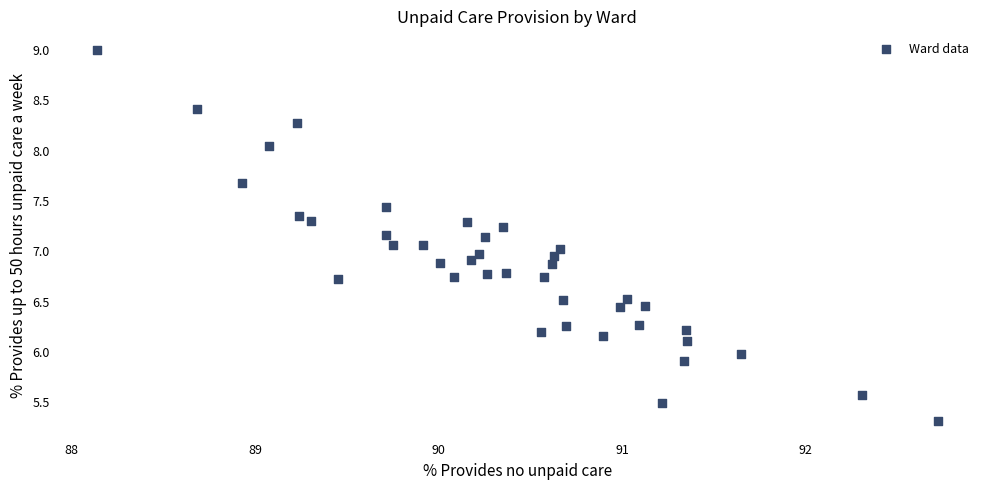

What is the range of X values (max minus min)?

4.6